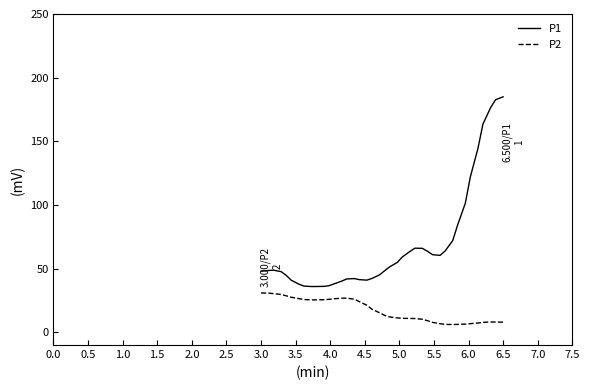

Which series has the largest range (max minus min)?

P1